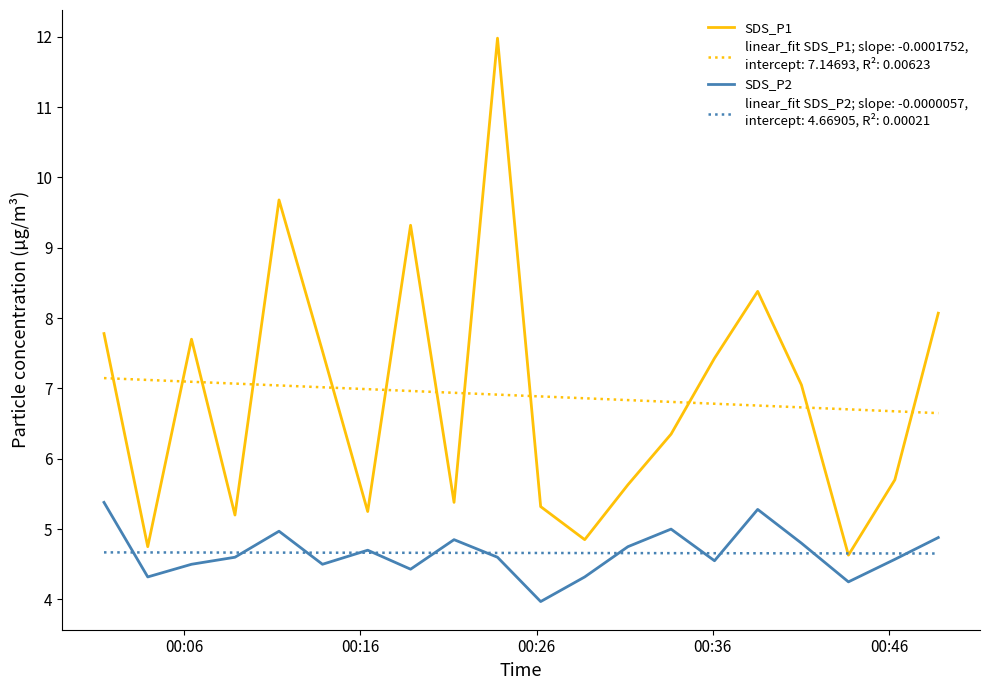

What is the maximum value shown in the chart?

12.0